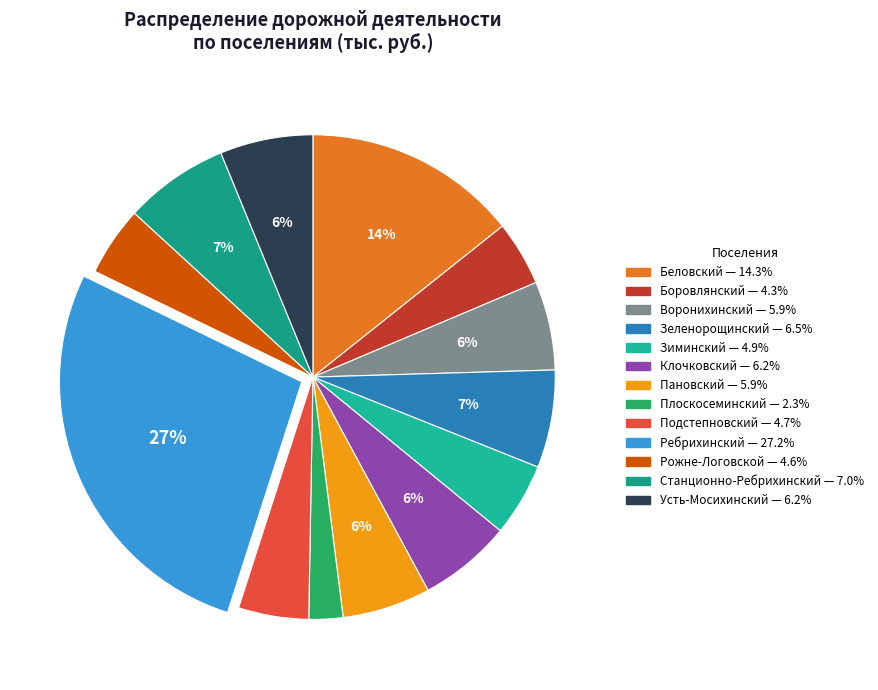

What is the largest slice in the pie chart?

Ребрихинский